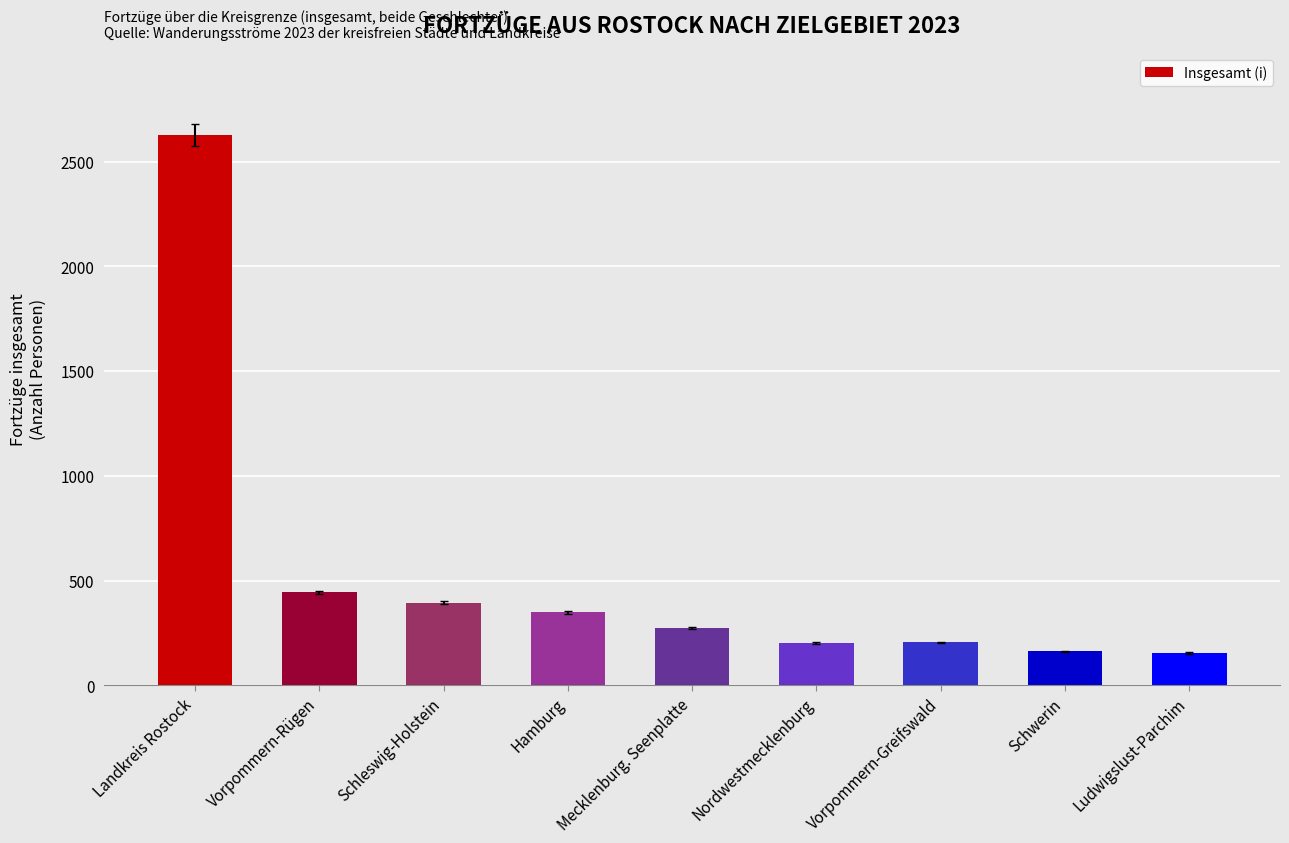

What is the value of the 8th bar from the left?

162